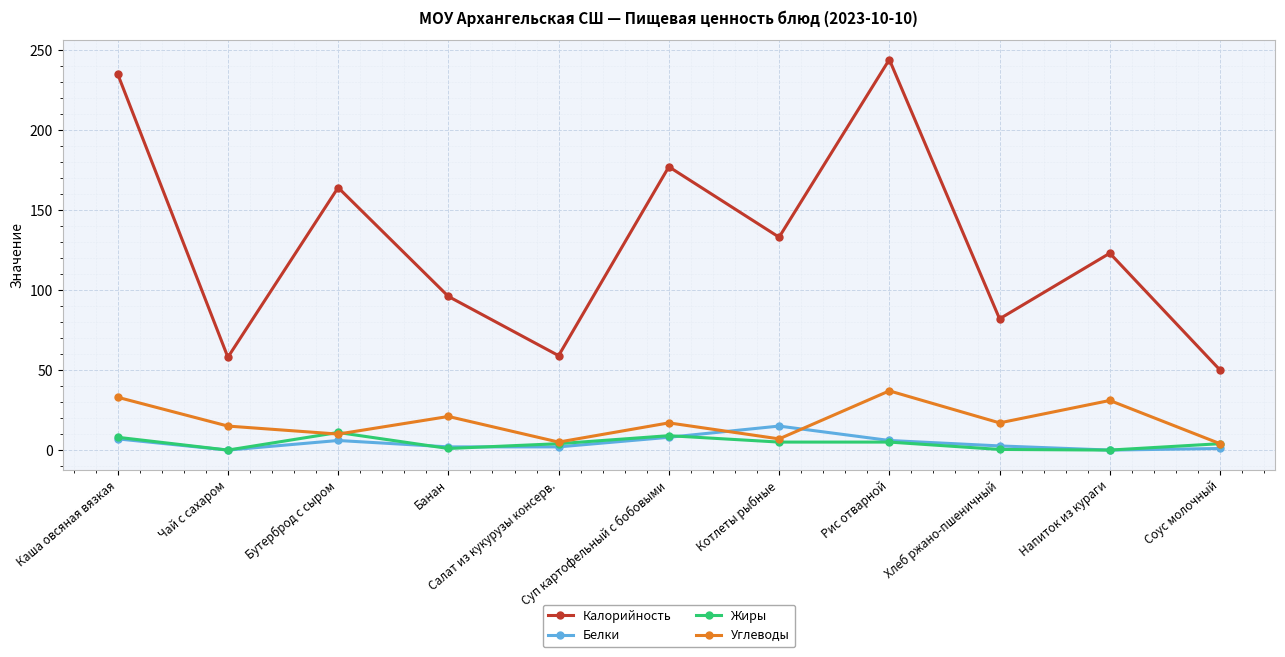

What is the greatest value displayed?

244.0